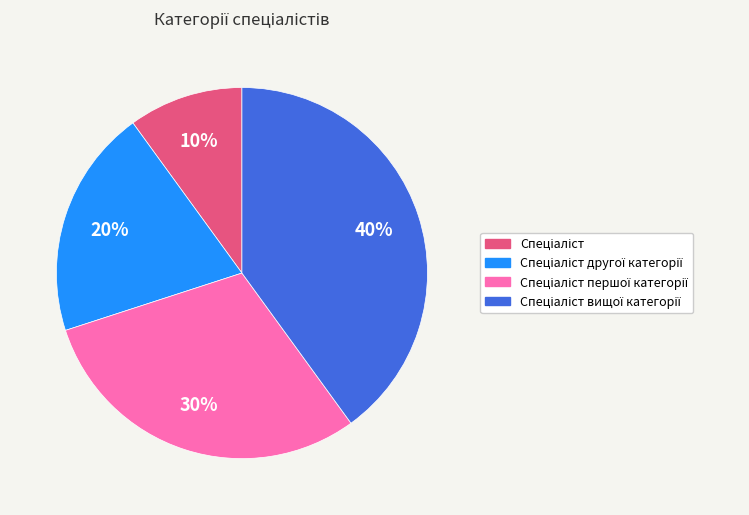

To the nearest percent, what is the difference between the largest and smallest slice percentages?

30%